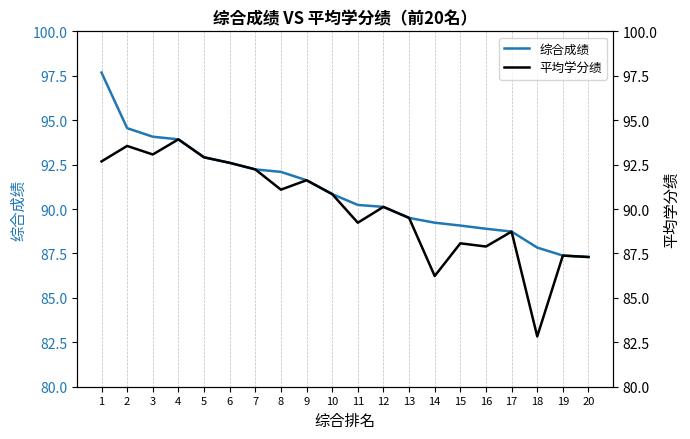

What is the sum of the 综合成绩 values at 20 and 15?

176.4